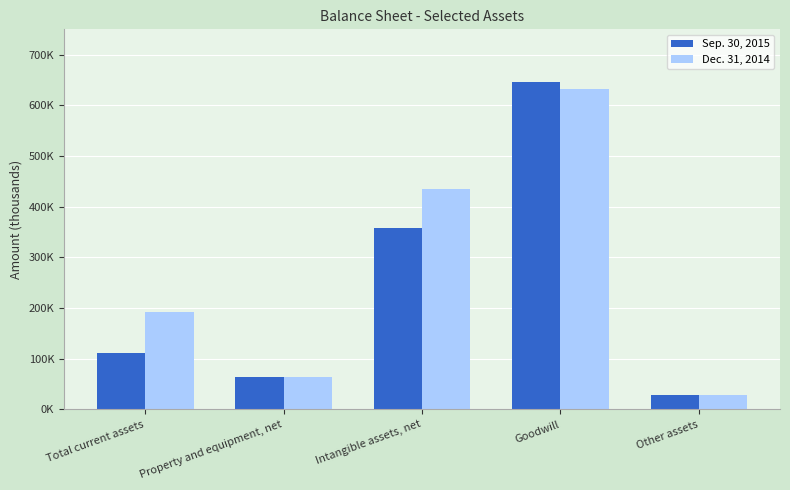

What are all the series names shown in the legend?

Sep. 30, 2015, Dec. 31, 2014